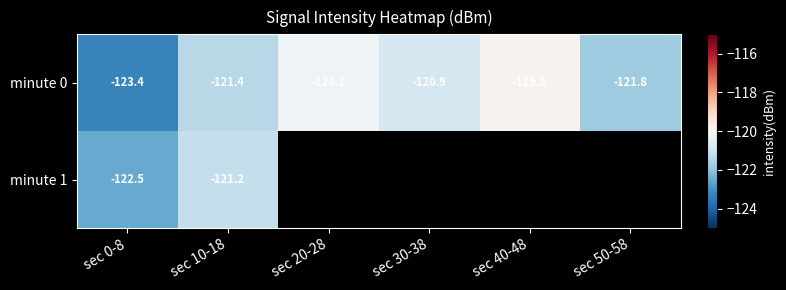

Between sec 0-8 and sec 10-18, which series saw the biggest shift?

minute 0